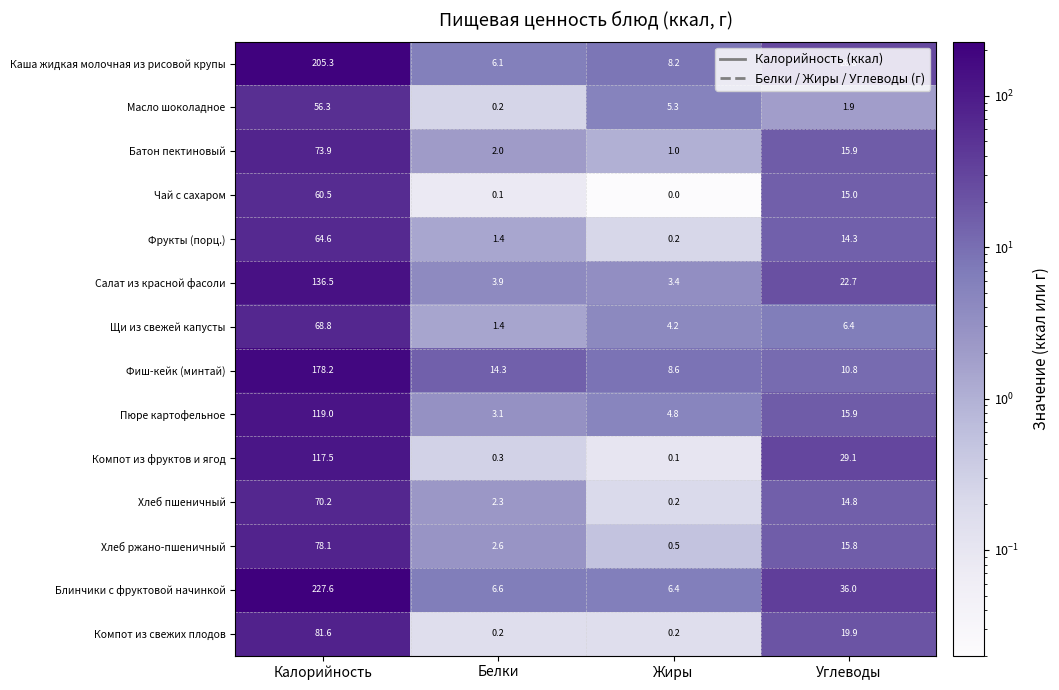

Which series has the largest range (max minus min)?

Блинчики с фруктовой начинкой